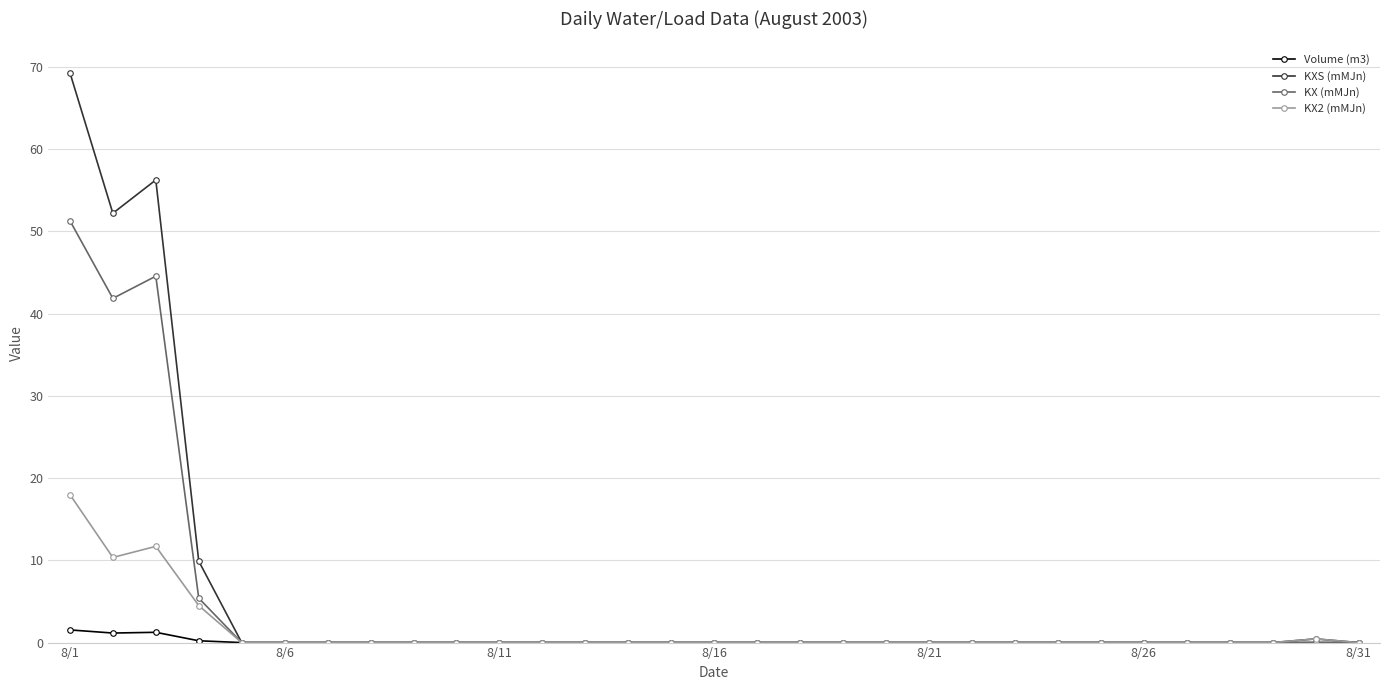

Rank the series by their maximum value, from highest to lowest.

KXS (mMJn), KX (mMJn), KX2 (mMJn), Volume (m3)